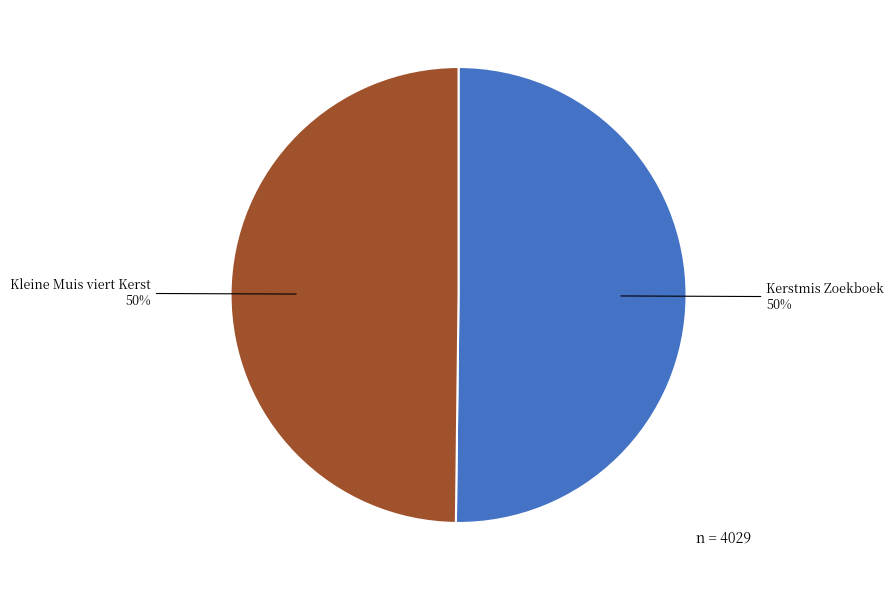

To the nearest percent, what portion does Kleine Muis viert Kerst represent?

50%